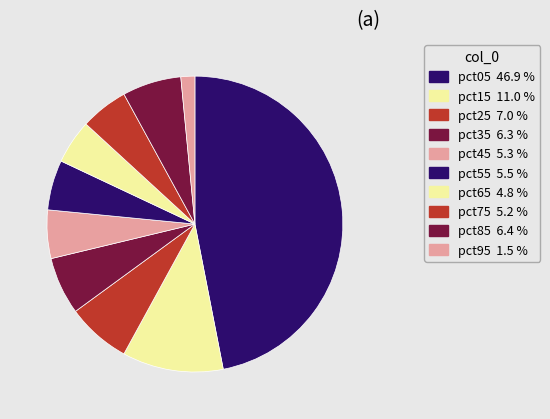

Does pct35 account for over 50% of the chart?

No